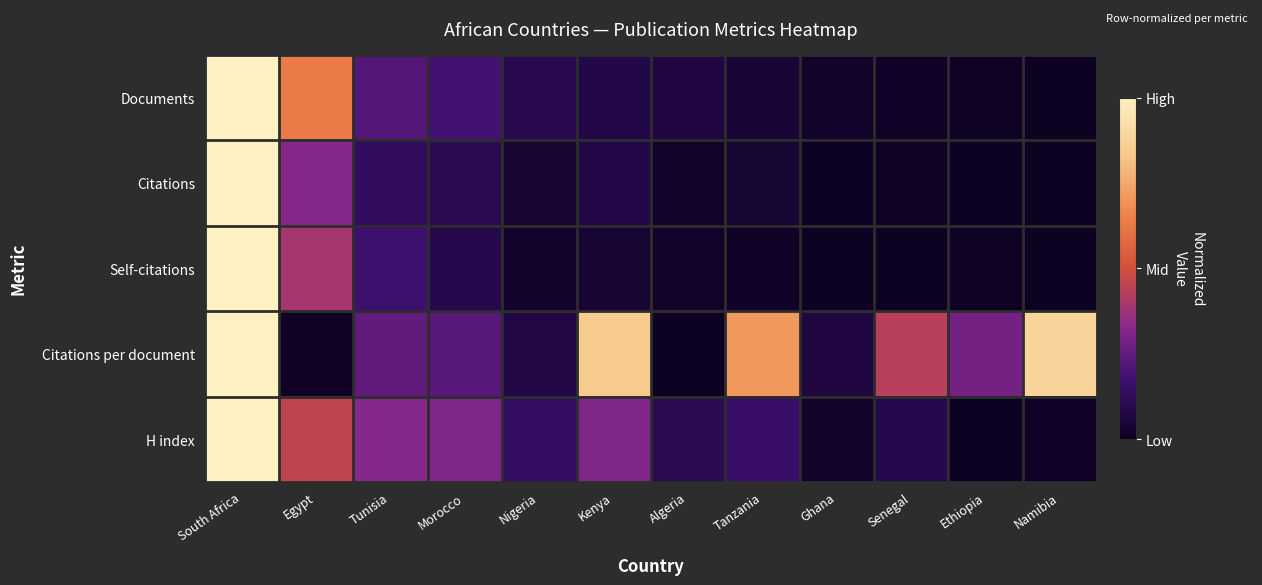

Reading left to right, what are all the values shown in this chart?

Documents: South Africa=1.0	Egypt=0.6	Tunisia=0.2	Morocco=0.2	Nigeria=0.1	Kenya=0.1	Algeria=0.1	Tanzania=0.0	Ghana=0.0	Senegal=0.0	Ethiopia=0.0	Namibia=0.0
Citations: South Africa=1.0	Egypt=0.3	Tunisia=0.1	Morocco=0.1	Nigeria=0.0	Kenya=0.1	Algeria=0.0	Tanzania=0.0	Ghana=0.0	Senegal=0.0	Ethiopia=0.0	Namibia=0.0
Self-citations: South Africa=1.0	Egypt=0.4	Tunisia=0.2	Morocco=0.1	Nigeria=0.0	Kenya=0.0	Algeria=0.0	Tanzania=0.0	Ghana=0.0	Senegal=0.0	Ethiopia=0.0	Namibia=0.0
Citations per document: South Africa=1.0	Egypt=0.0	Tunisia=0.2	Morocco=0.2	Nigeria=0.1	Kenya=0.8	Algeria=0.0	Tanzania=0.7	Ghana=0.1	Senegal=0.4	Ethiopia=0.3	Namibia=0.9
H index: South Africa=1.0	Egypt=0.5	Tunisia=0.3	Morocco=0.3	Nigeria=0.1	Kenya=0.3	Algeria=0.1	Tanzania=0.2	Ghana=0.0	Senegal=0.1	Ethiopia=0.0	Namibia=0.0